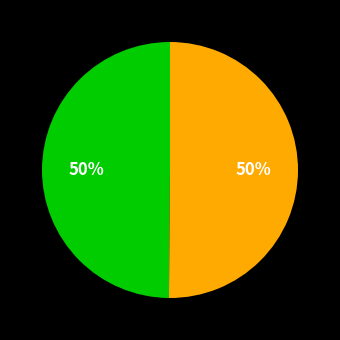

To the nearest percent, what is the average slice percentage?

50%